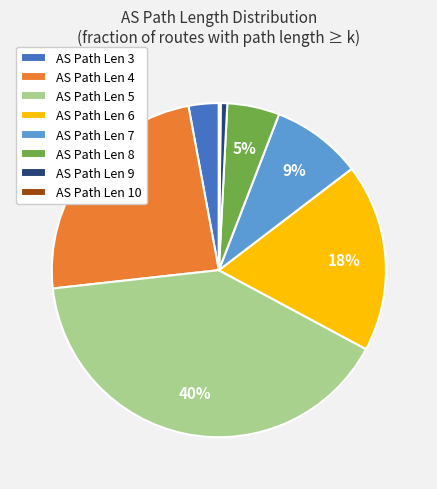

Which slice is the largest?

AS Path Len 5